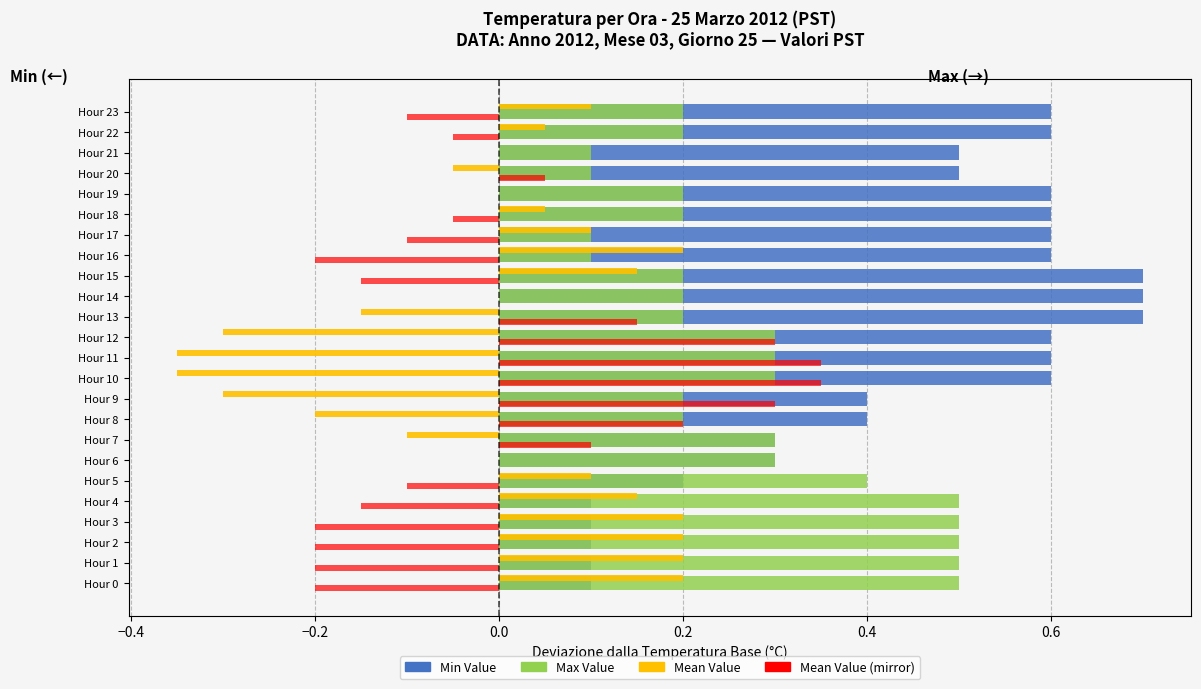

Which series has the largest range (max minus min)?

Min Value